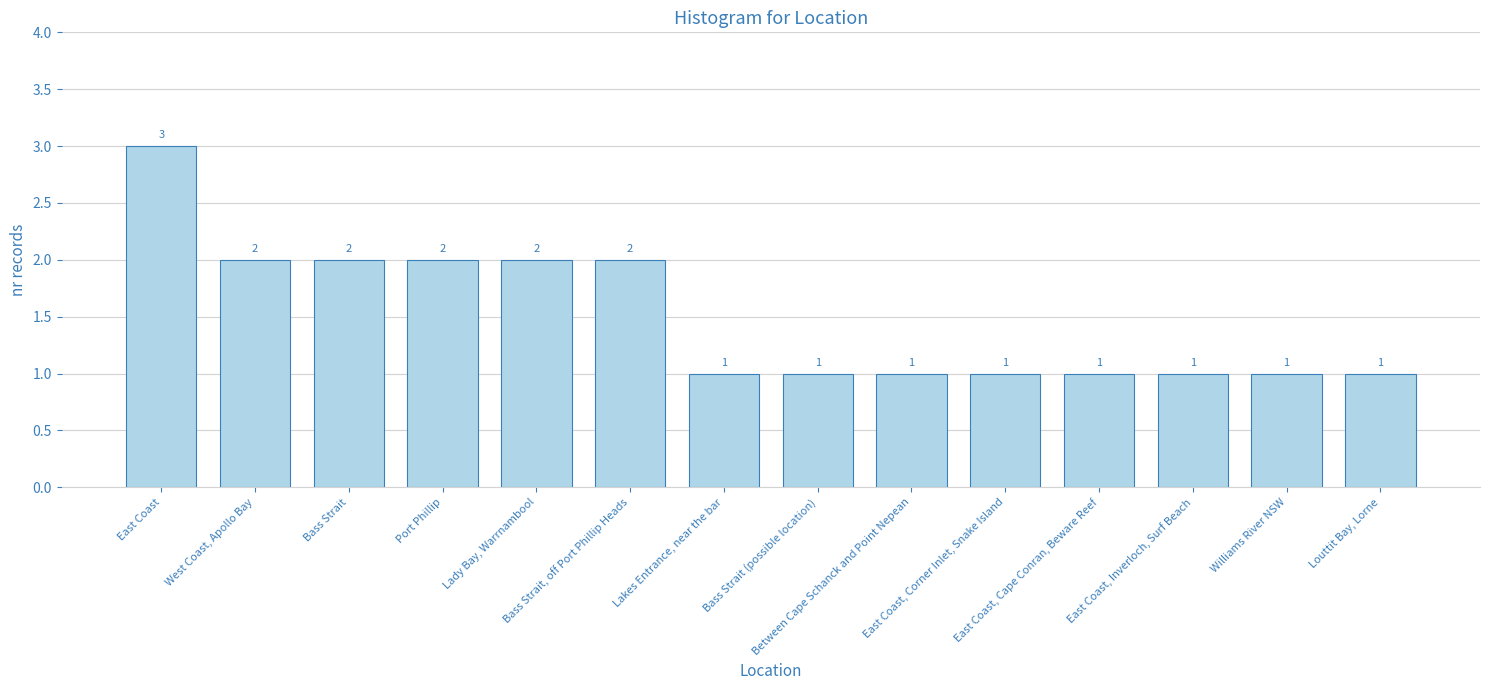

Reading left to right, list all the values displayed in this chart.

East Coast=3	West Coast, Apollo Bay=2	Bass Strait=2	Port Phillip=2	Lady Bay, Warrnambool=2	Bass Strait, off Port Phillip Heads=2	Lakes Entrance, near the bar=1	Bass Strait (possible location)=1	Between Cape Schanck and Point Nepean=1	East Coast, Corner Inlet, Snake Island=1	East Coast, Cape Conran, Beware Reef=1	East Coast, Inverloch, Surf Beach=1	Williams River NSW=1	Louttit Bay, Lorne=1